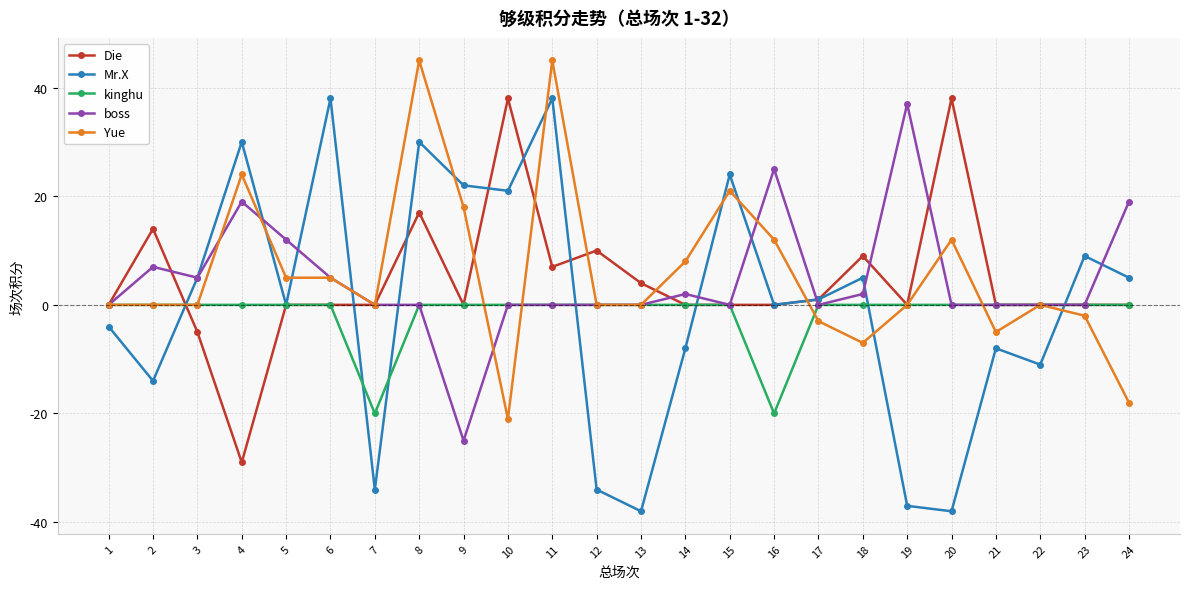

Reading left to right, what are all the values shown in this chart?

Die: 0	14	-5	-29	0	0	0	17	0	38	7	10	4	0	0	0	1	9	0	38	0	0	0	0
Mr.X: -4	-14	5	30	0	38	-34	30	22	21	38	-34	-38	-8	24	0	1	5	-37	-38	-8	-11	9	5
kinghu: 0	0	0	0	0	0	-20	0	0	0	0	0	0	0	0	-20	0	0	0	0	0	0	0	0
boss: 0	7	5	19	12	5	0	0	-25	0	0	0	0	2	0	25	0	2	37	0	0	0	0	19
Yue: 0	0	0	24	5	5	0	45	18	-21	45	0	0	8	21	12	-3	-7	0	12	-5	0	-2	-18